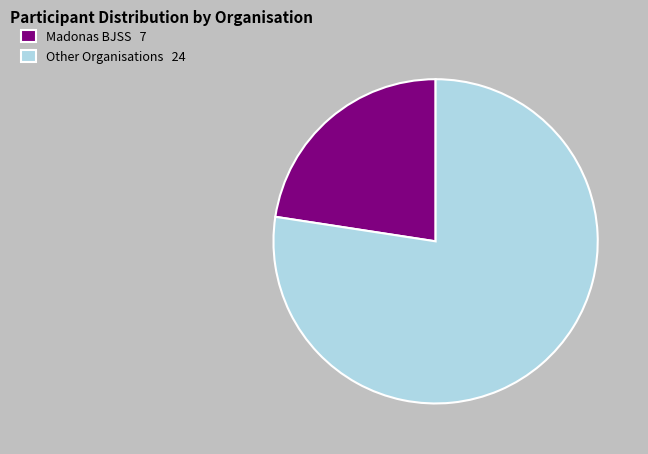

Is there any slice that represents more than half of the pie?

Yes